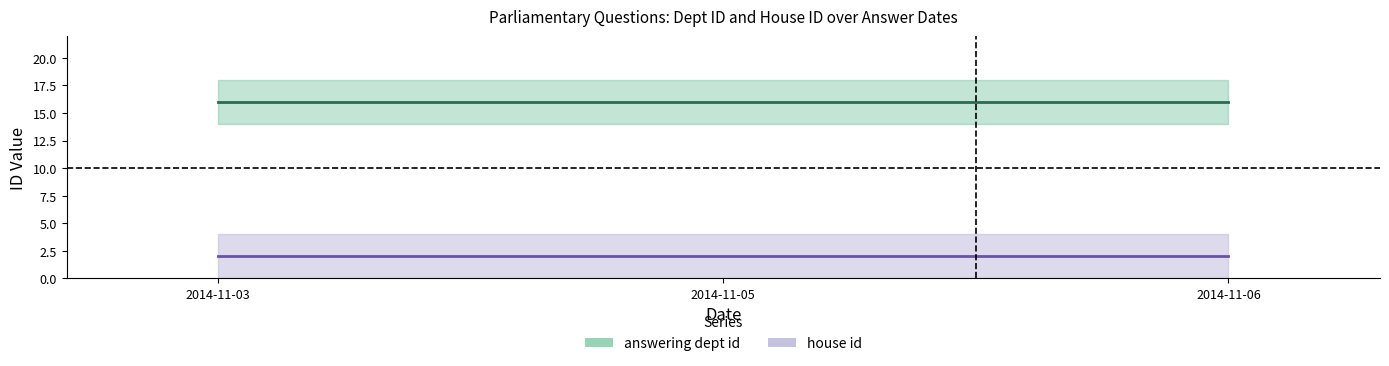

Read the answering dept id value at 2014-11-05.

16